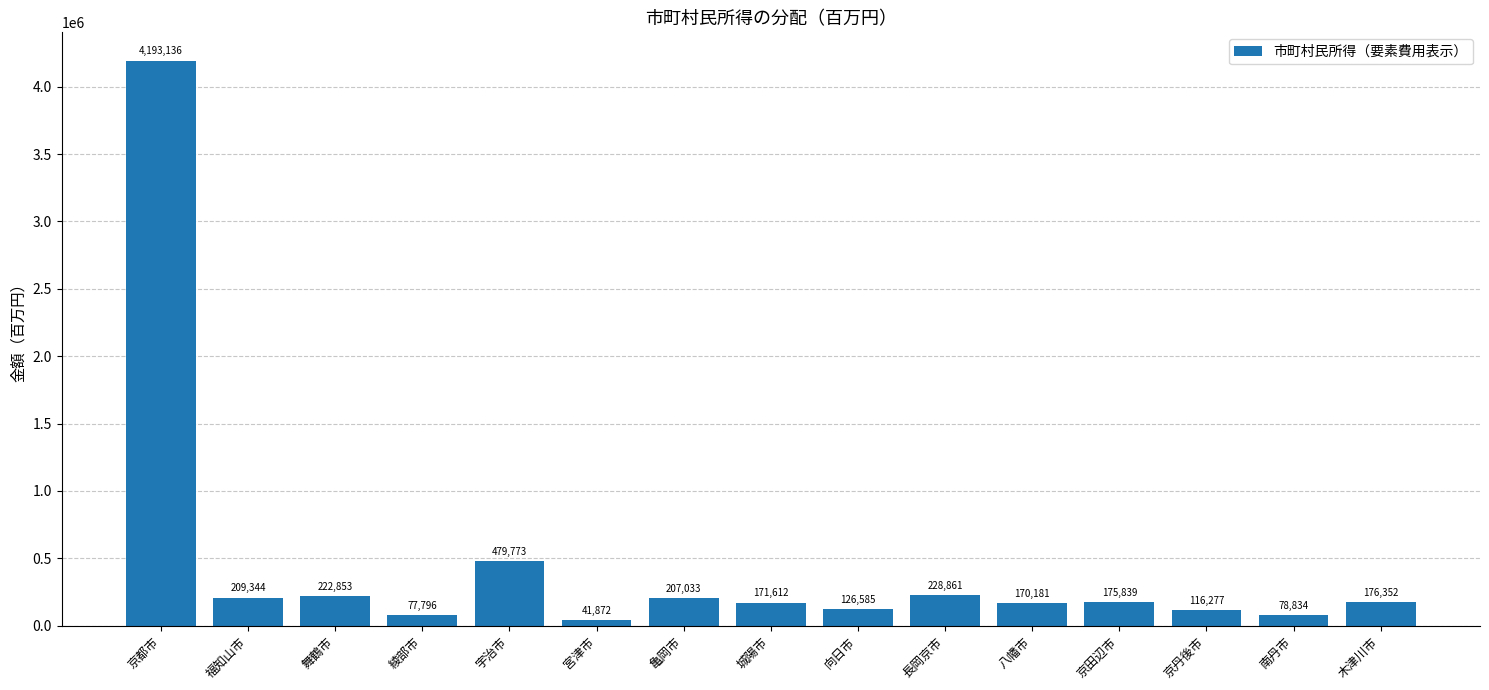

Is it true that the value at 福知山市 is 209344?

True